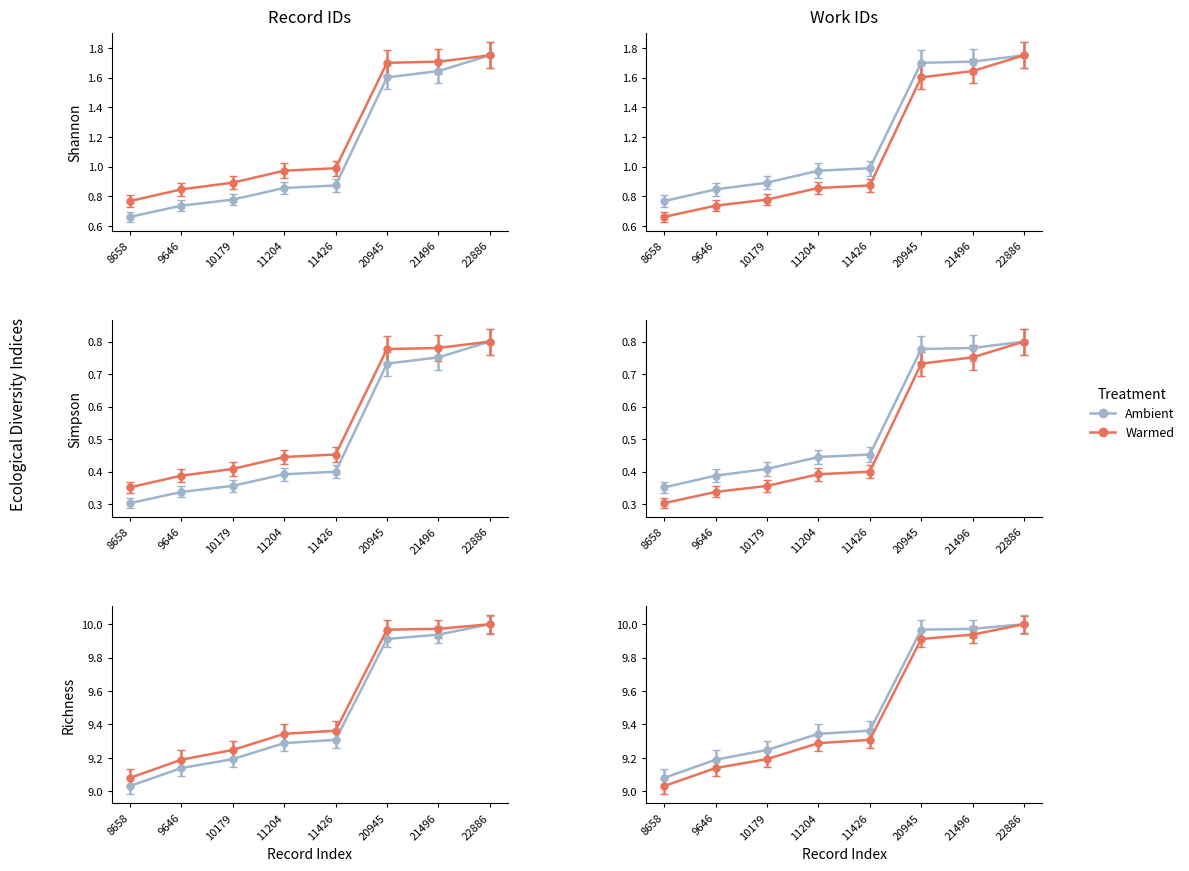

What is the value of the 5th point from the left?

1.0